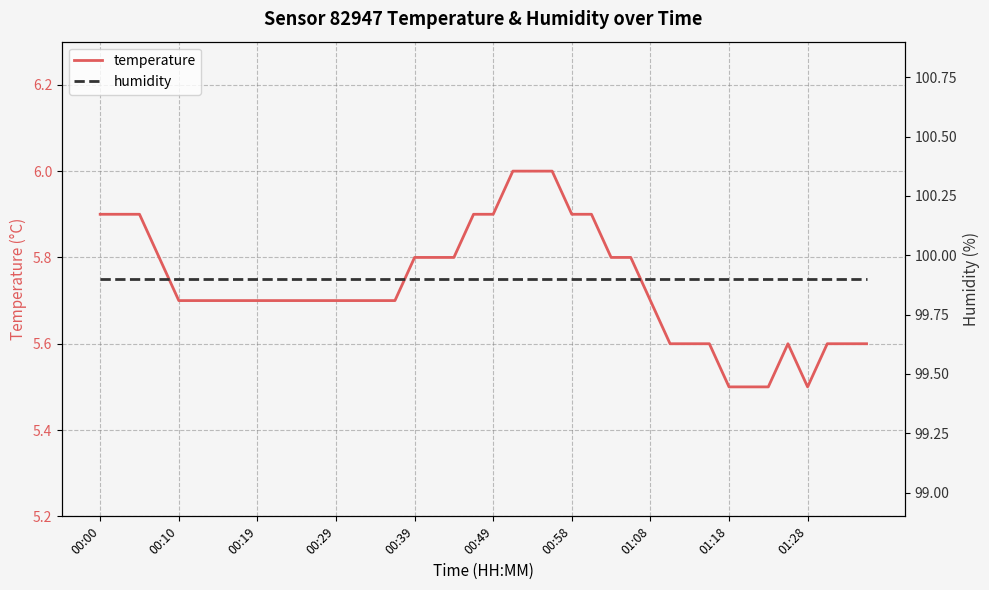

What is the greatest value displayed?

99.9